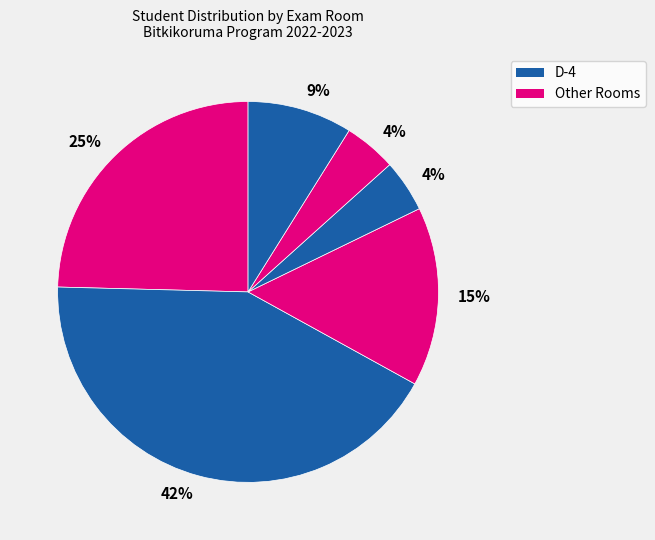

How many segments does this pie chart have?

6